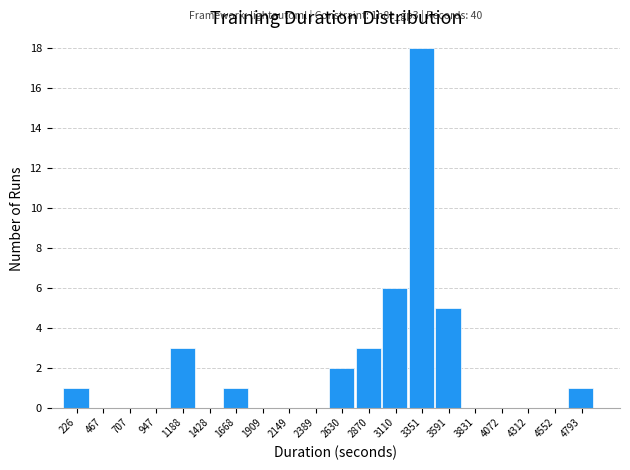

Which range on the x-axis has the tallest bar?

3250 to 3450